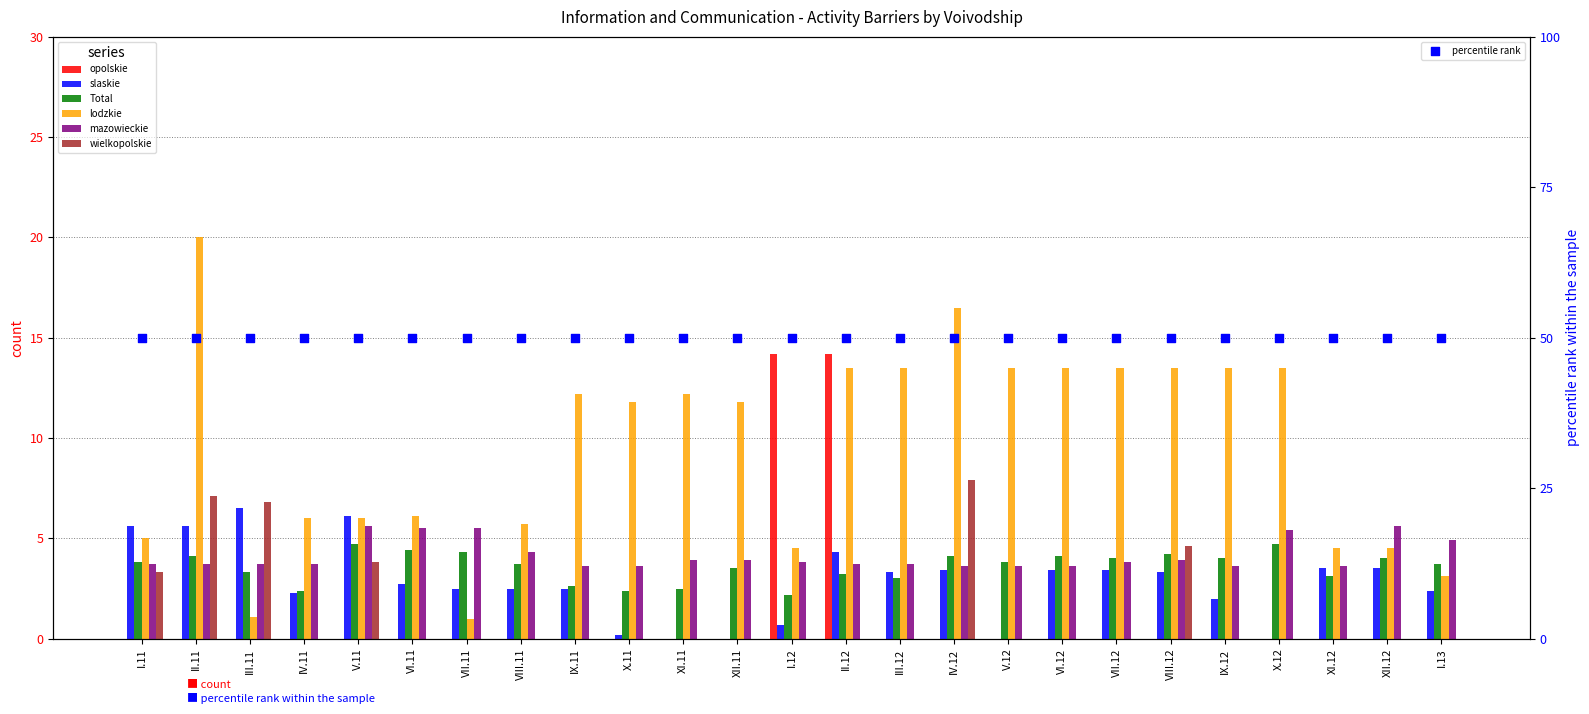

Which series has the largest Y range (max minus min)?

lodzkie